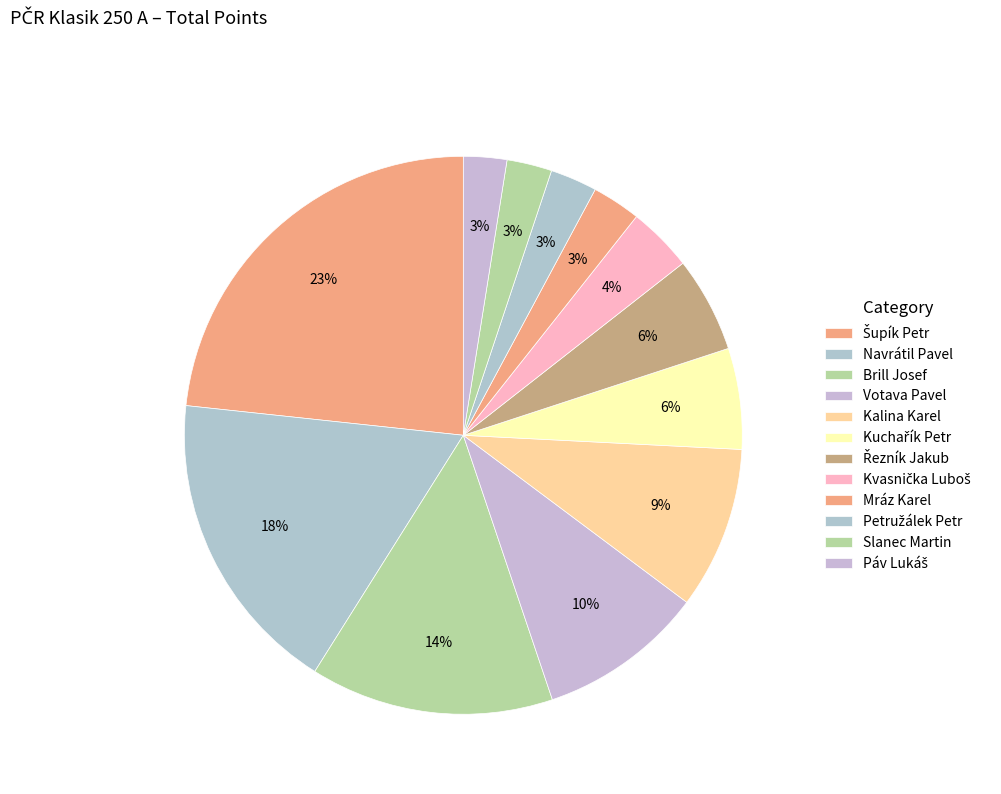

Count the number of slices in the pie.

12